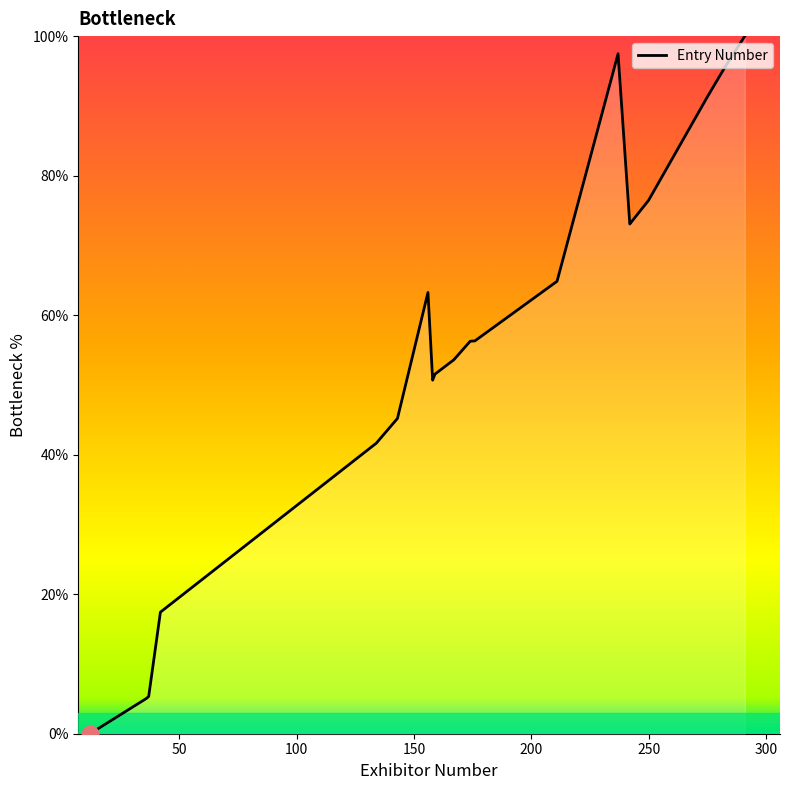

What is the maximum value shown in the chart?

100.0